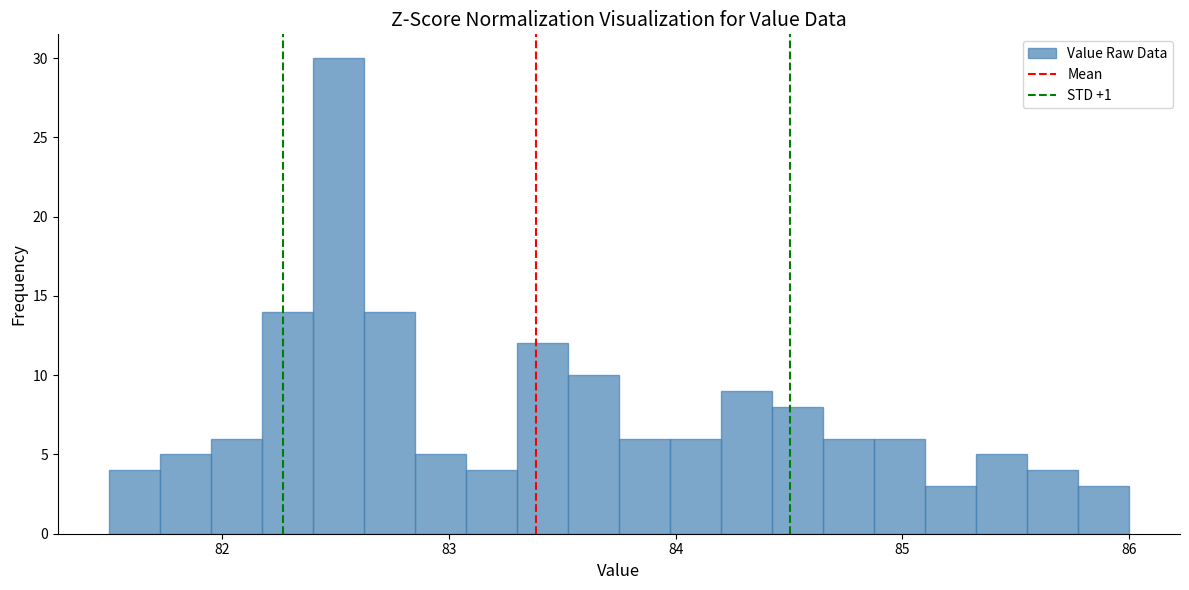

Read against the x-axis, roughly where is the centre of the tallest bar?

82.5